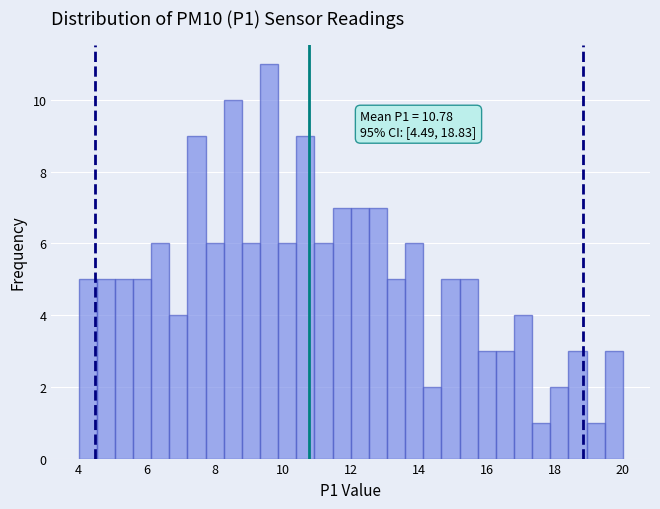

Read against the x-axis, roughly where is the centre of the tallest bar?

9.6